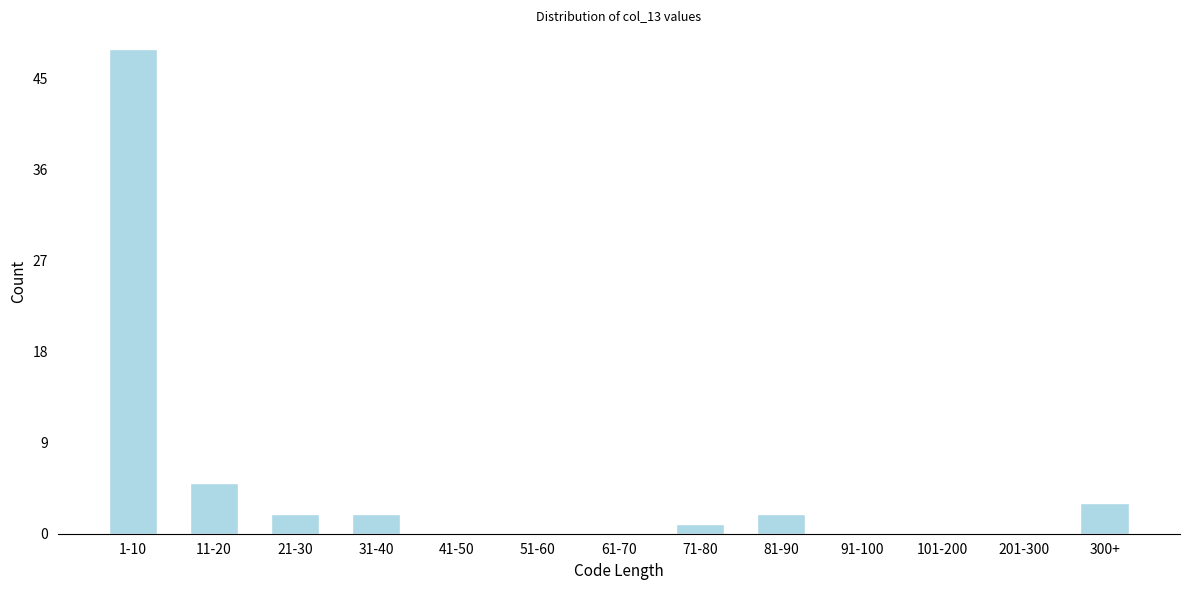

Reading right to left, what are all the values shown in this chart?

300+=3	201-300=0	101-200=0	91-100=0	81-90=2	71-80=1	61-70=0	51-60=0	41-50=0	31-40=2	21-30=2	11-20=5	1-10=48